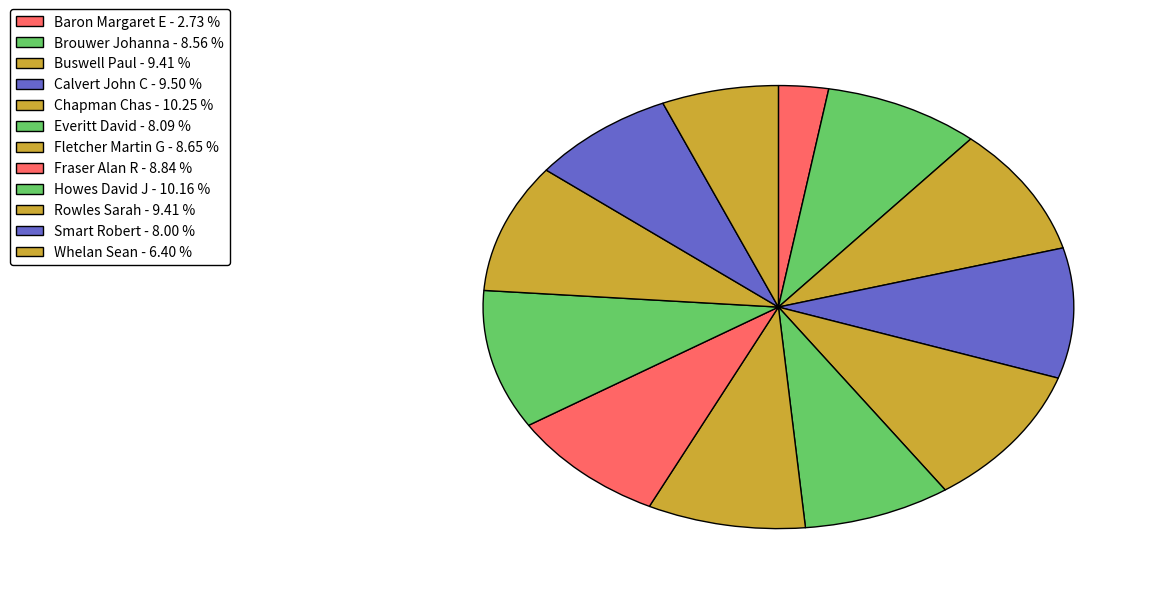

What is the change in value from Buswell Paul to Smart Robert?

-15